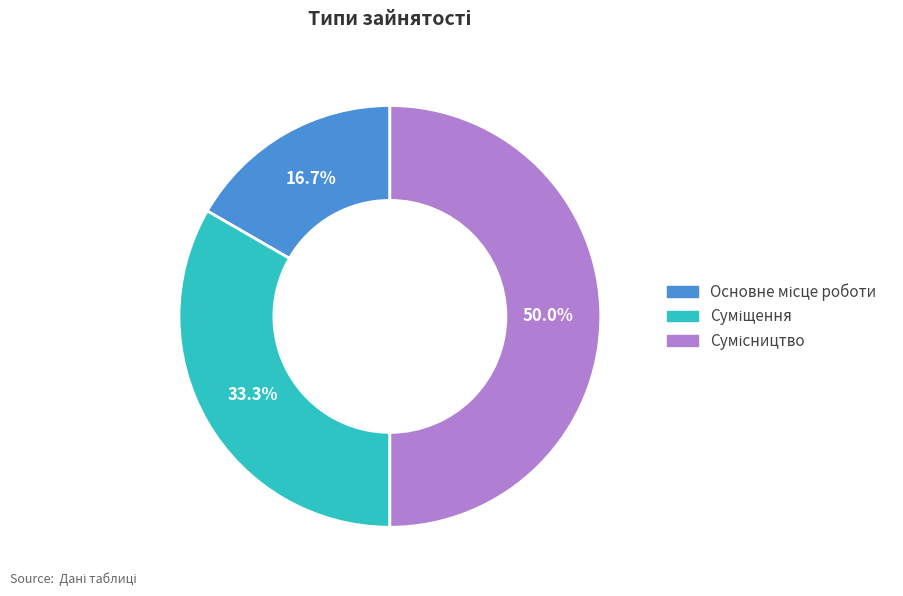

The Основне місце роботи slice represents 27% of the pie. True or false?

False